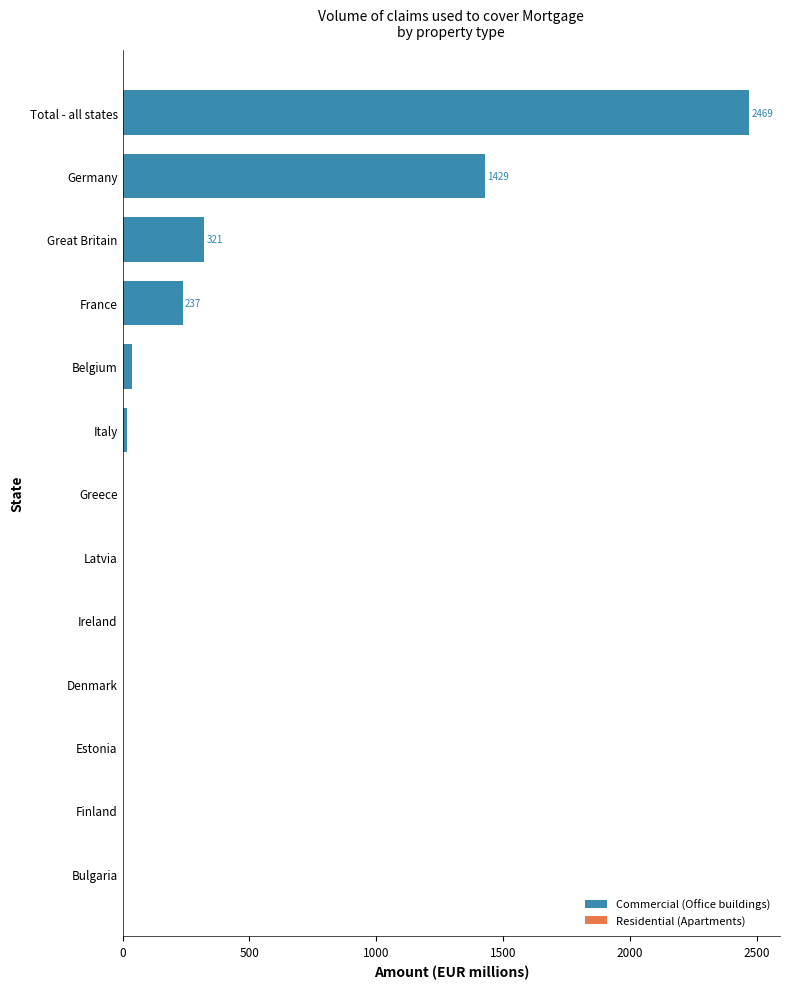

Does the chart contain any negative values?

No